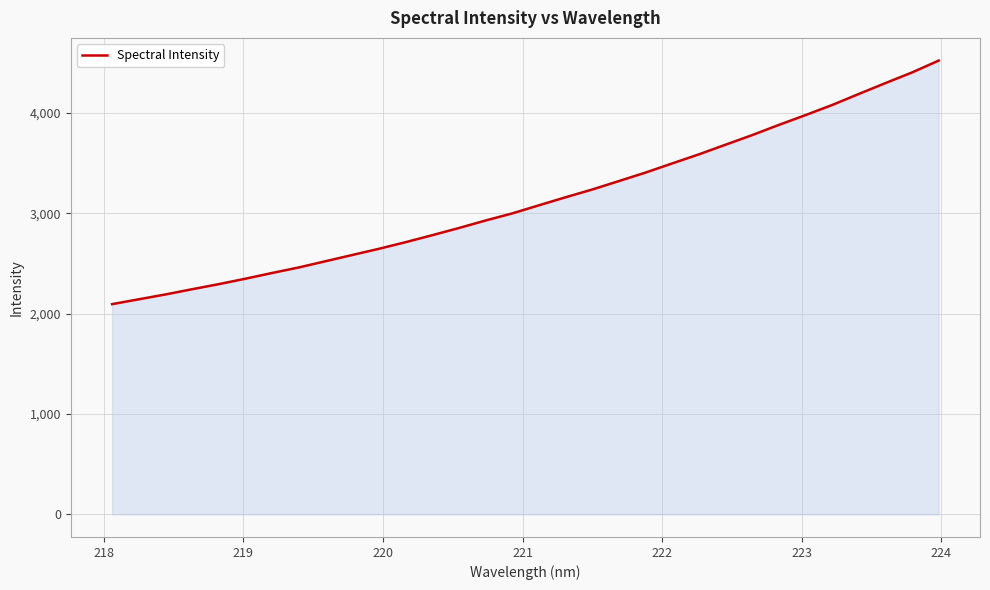

What is the greatest value displayed?

4520.2